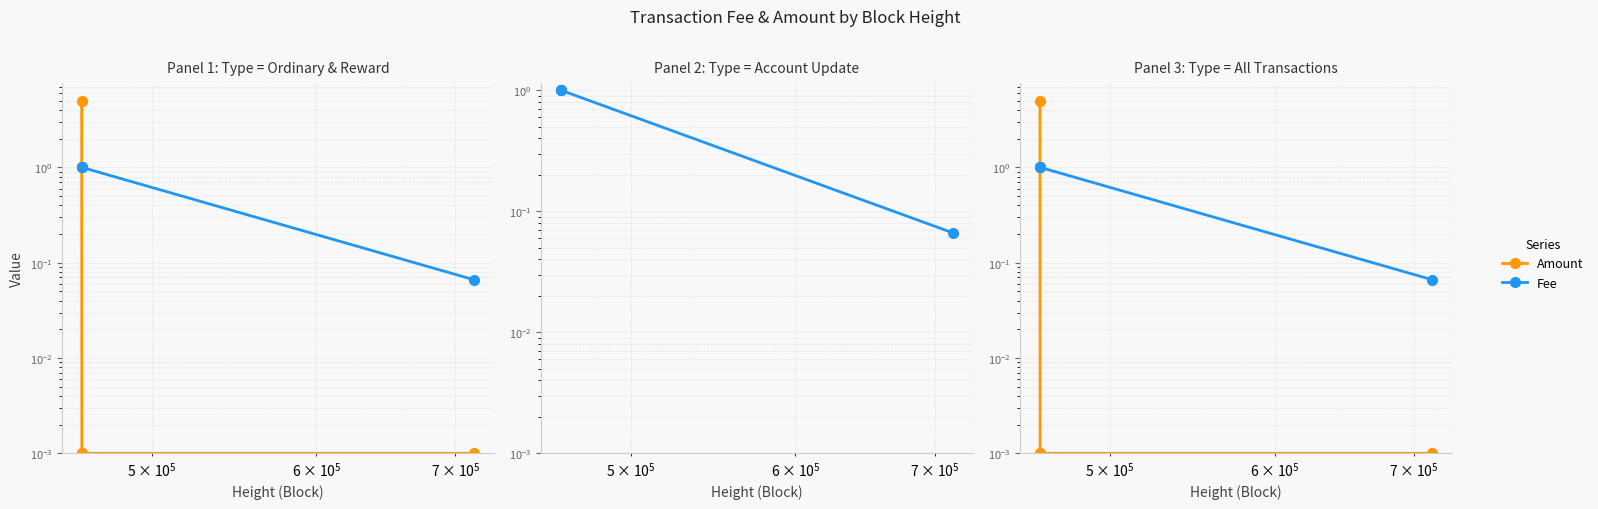

How many lines are shown in the chart?

2